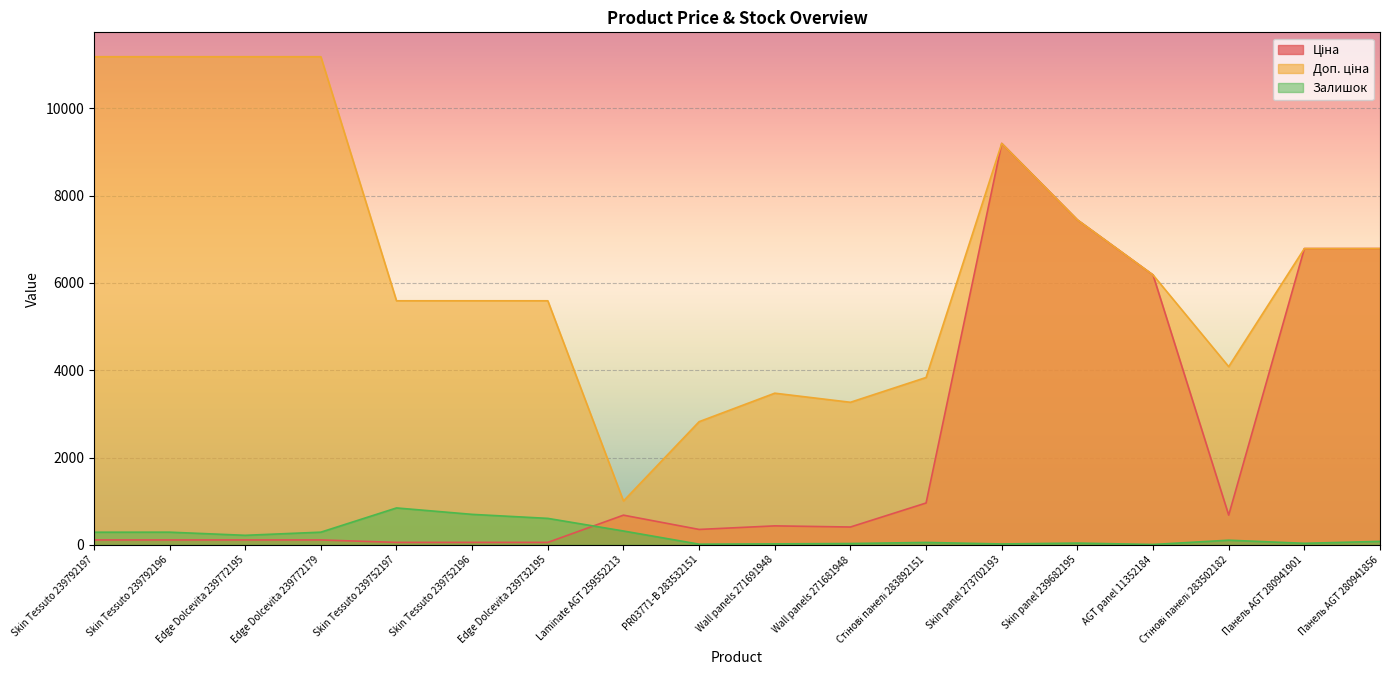

How many interior local peaks does the Доп. ціна series have?

2